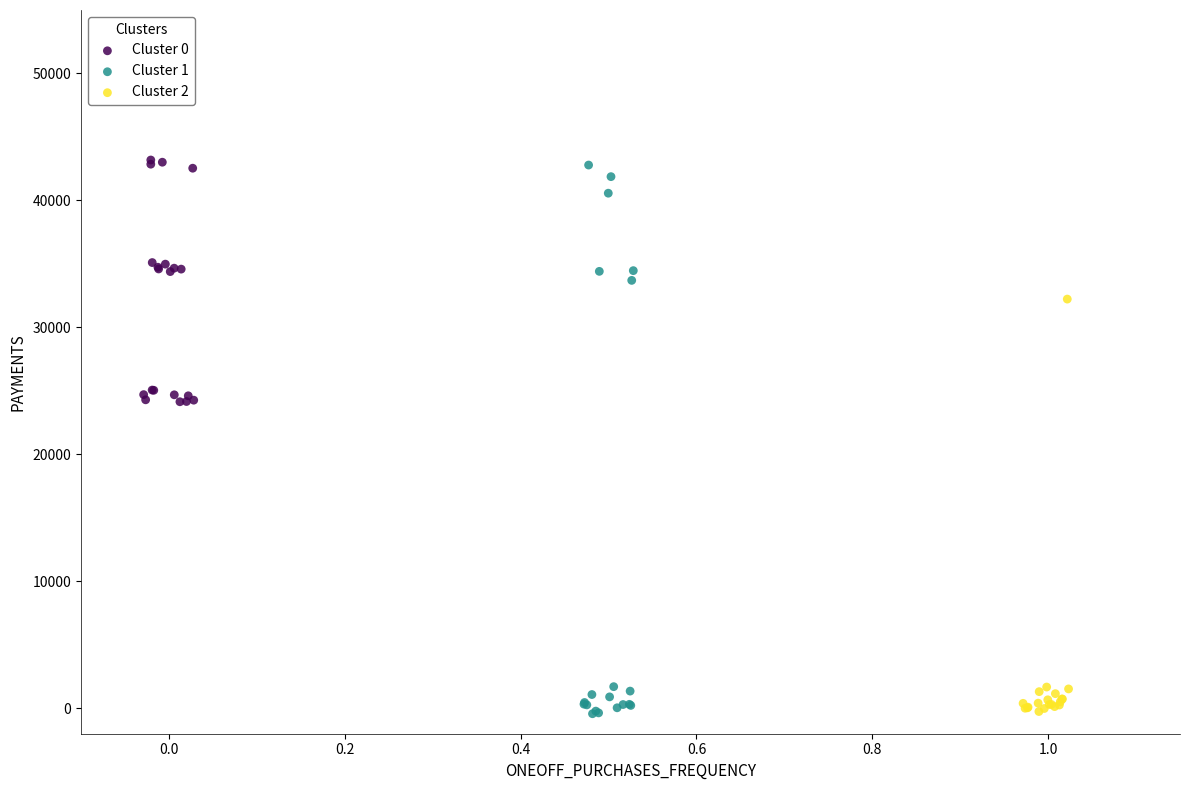

Which series has the largest Y range (max minus min)?

Cluster 1